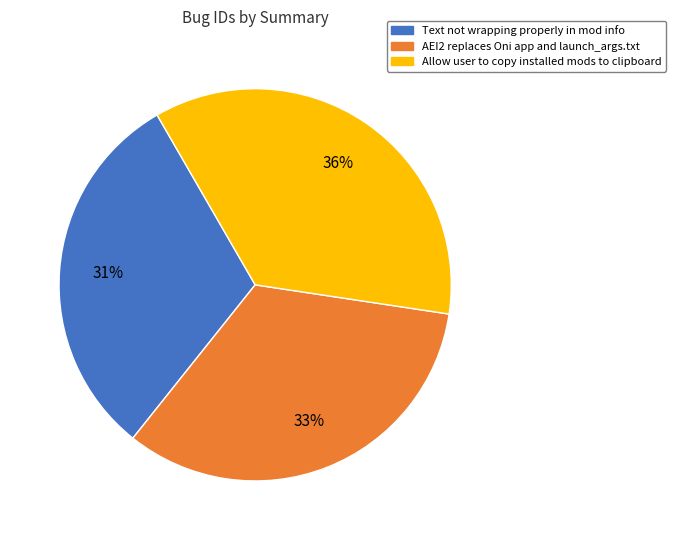

To the nearest percent, what is the difference between the largest and smallest slice percentages?

5%